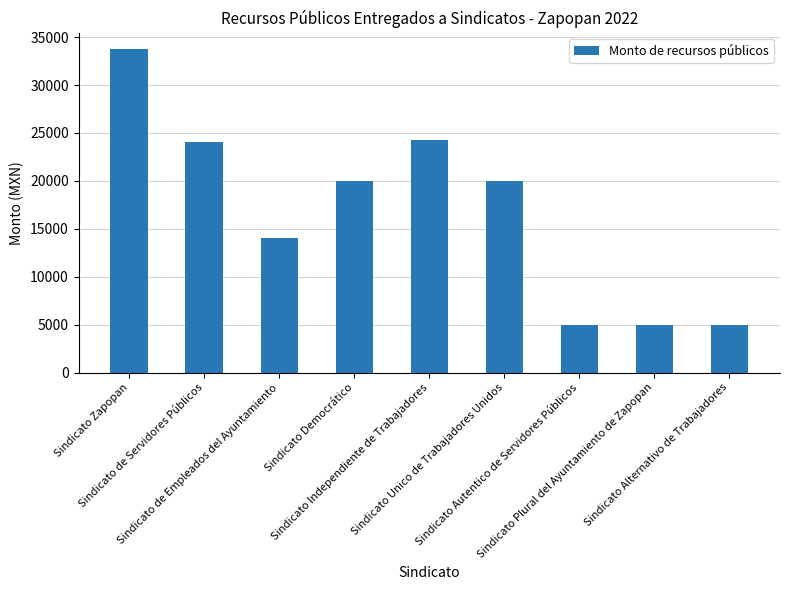

True or false: the data shows 33780 at Sindicato Zapopan.

True